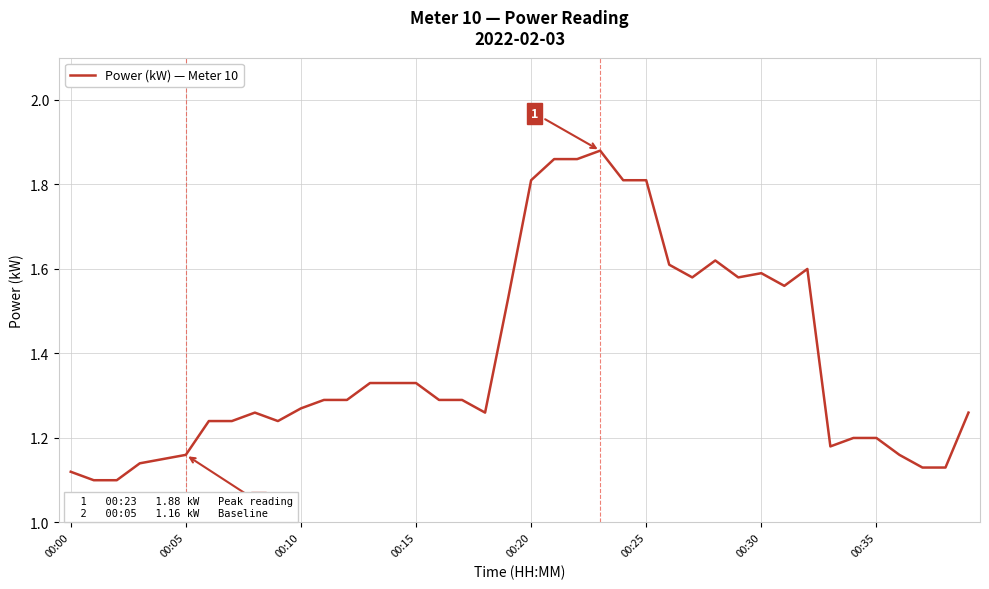

Does the chart display data point markers on the line(s)?

No